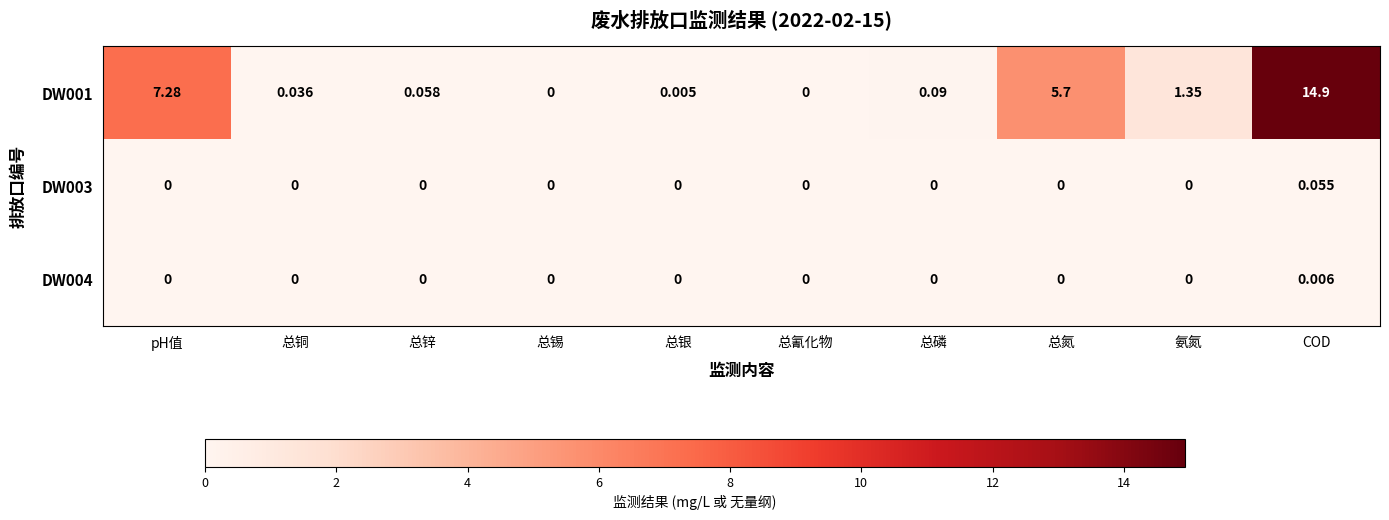

List the series in order of their peak value, highest first.

DW001, DW003, DW004